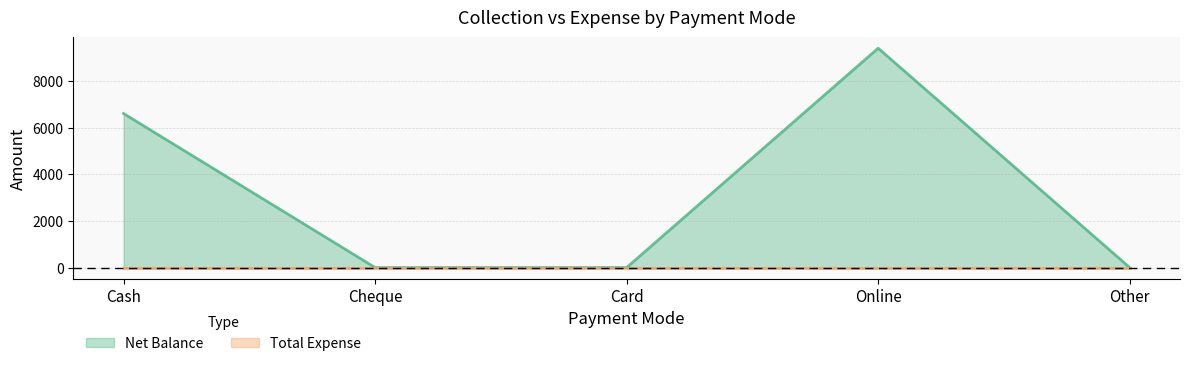

Reading left to right, extract all data points from this chart.

Cash=6600	Cheque=0	Card=0	Online=9400	Other=0